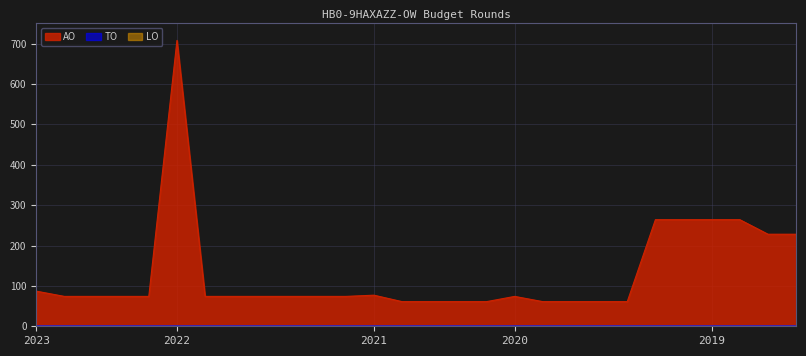

Reading left to right, what are all the values shown in this chart?

AO: 2023 uitvoering=87	2023 1ste aanpassing goedgekeurd=74	2023 1ste aanpassing ontwerp=74	2023 Opmaak goedgekeurd=74	2023 Opmaak ontwerp=74	2022 uitvoering=708	2022 2de aanpassing goedgekeurd=74	2022 2de aanpassing ontwerp=74	2022 1ste aanpassing goedgekeurd=74	2022 1ste aanpassing ontwerp=74	2022 Opmaak goedgekeurd=74	2022 Opmaak ontwerp=74	2021 uitvoering=77	2021 1ste aanpassing goedgekeurd=61	2021 1ste aanpassing ontwerp=61	2021 Opmaak goedgekeurd=61	2021 Opmaak ontwerp=61	2020 uitvoering=74	2020 2de aanpassing goedgekeurd=61	2020 2de aanpassing ontwerp=61	2020 1ste aanpassing goedgekeurd=61	2020 1ste aanpassing ontwerp=61	2020 Opmaak goedgekeurd=264	2020 Opmaak ontwerp=264	2019 1ste aanpassing goedgekeurd=264	2019 1ste aanpassing ontwerp=264	2019 opmaak goedgekeurd=228	2019 opmaak ontwerp=228
TO: 2023 uitvoering=0	2023 1ste aanpassing goedgekeurd=0	2023 1ste aanpassing ontwerp=0	2023 Opmaak goedgekeurd=0	2023 Opmaak ontwerp=0	2022 uitvoering=0	2022 2de aanpassing goedgekeurd=0	2022 2de aanpassing ontwerp=0	2022 1ste aanpassing goedgekeurd=0	2022 1ste aanpassing ontwerp=0	2022 Opmaak goedgekeurd=0	2022 Opmaak ontwerp=0	2021 uitvoering=0	2021 1ste aanpassing goedgekeurd=0	2021 1ste aanpassing ontwerp=0	2021 Opmaak goedgekeurd=0	2021 Opmaak ontwerp=0	2020 uitvoering=0	2020 2de aanpassing goedgekeurd=0	2020 2de aanpassing ontwerp=0	2020 1ste aanpassing goedgekeurd=0	2020 1ste aanpassing ontwerp=0	2020 Opmaak goedgekeurd=0	2020 Opmaak ontwerp=0	2019 1ste aanpassing goedgekeurd=0	2019 1ste aanpassing ontwerp=0	2019 opmaak goedgekeurd=0	2019 opmaak ontwerp=0
LO: 2023 uitvoering=0	2023 1ste aanpassing goedgekeurd=0	2023 1ste aanpassing ontwerp=0	2023 Opmaak goedgekeurd=0	2023 Opmaak ontwerp=0	2022 uitvoering=0	2022 2de aanpassing goedgekeurd=0	2022 2de aanpassing ontwerp=0	2022 1ste aanpassing goedgekeurd=0	2022 1ste aanpassing ontwerp=0	2022 Opmaak goedgekeurd=0	2022 Opmaak ontwerp=0	2021 uitvoering=0	2021 1ste aanpassing goedgekeurd=0	2021 1ste aanpassing ontwerp=0	2021 Opmaak goedgekeurd=0	2021 Opmaak ontwerp=0	2020 uitvoering=0	2020 2de aanpassing goedgekeurd=0	2020 2de aanpassing ontwerp=0	2020 1ste aanpassing goedgekeurd=0	2020 1ste aanpassing ontwerp=0	2020 Opmaak goedgekeurd=0	2020 Opmaak ontwerp=0	2019 1ste aanpassing goedgekeurd=0	2019 1ste aanpassing ontwerp=0	2019 opmaak goedgekeurd=0	2019 opmaak ontwerp=0